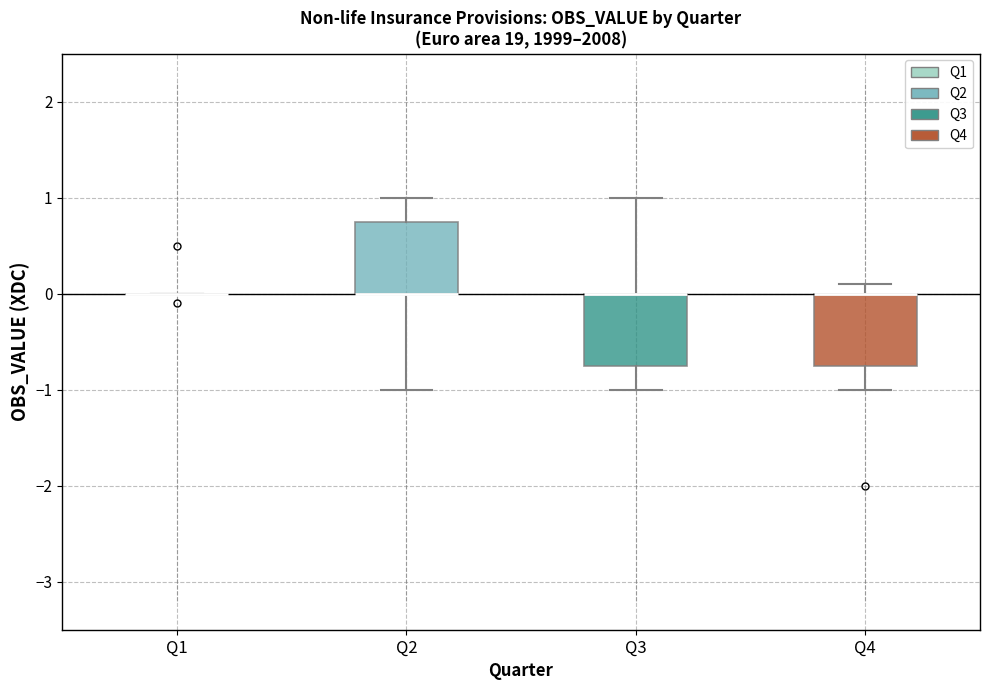

Reading left to right, read every box against the y-axis: the position of its median line, the range the box covers, and the ends of its whiskers. The values are not printed on the chart, so give them approximately, as read against the axis.

Q1: box collapsed to a line at 0.0, whiskers 0.0 to 0.0
Q2: median 0.0 (drawn on the box's lower edge), box 0.0 to 0.8, whiskers -1.0 to 1.0
Q3: median 0.0 (drawn on the box's upper edge), box -0.7 to 0.0, whiskers -1.0 to 1.0
Q4: median 0.0 (drawn on the box's upper edge), box -0.7 to 0.0, whiskers -1.0 to 0.1